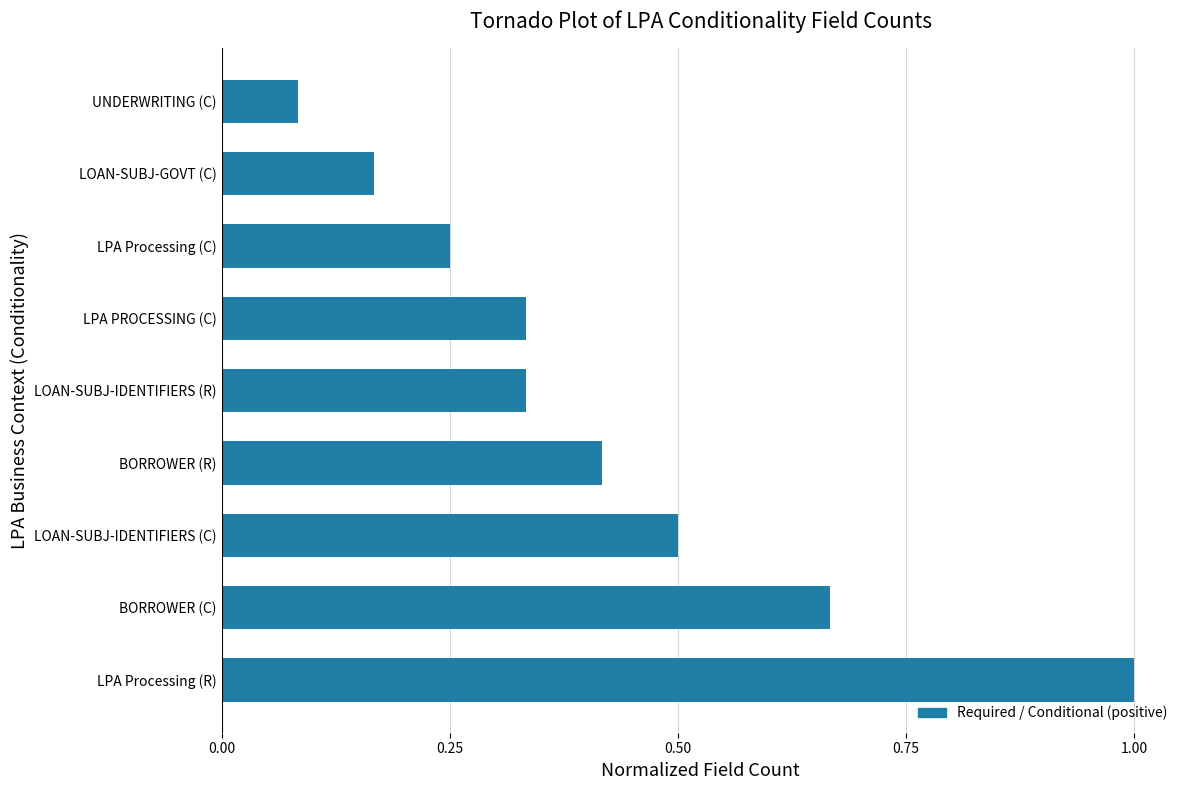

What is the difference between the maximum and second lowest values?

0.8